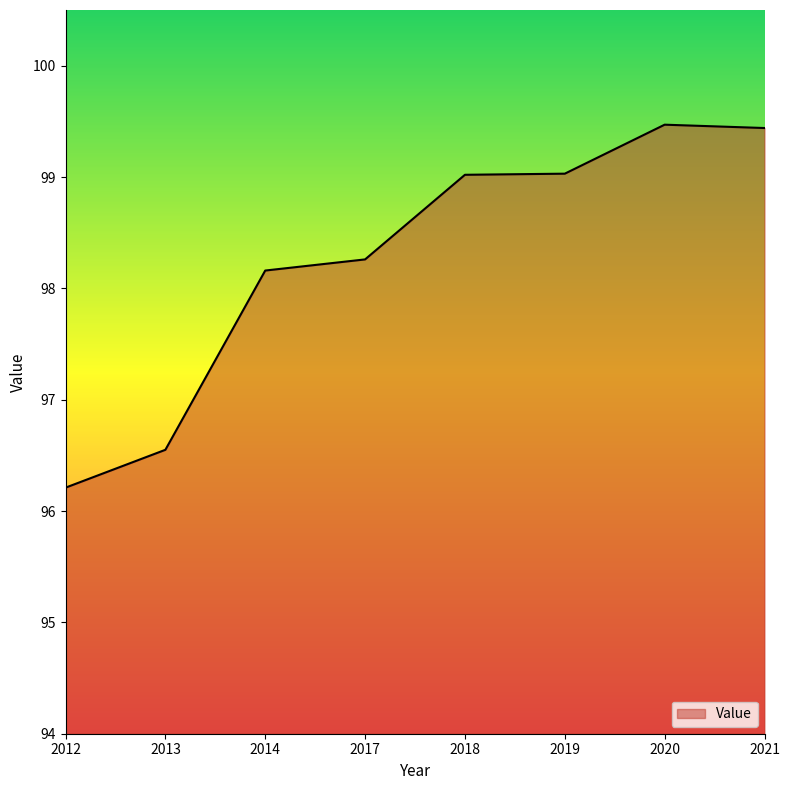

What is the sum of all values?

786.1